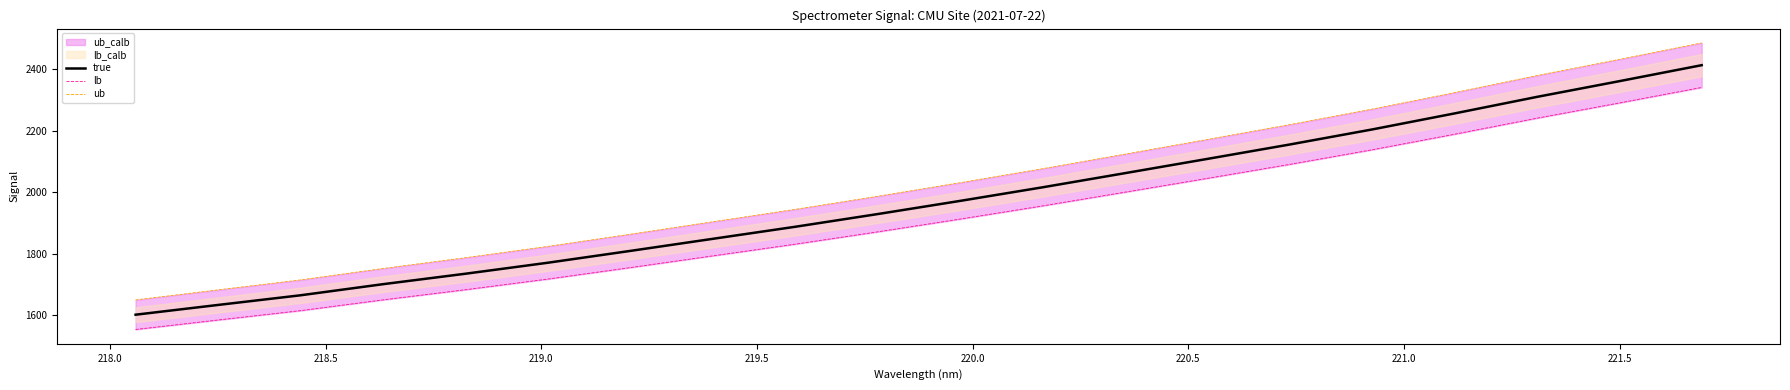

What is the lowest value of the true series?

1601.8